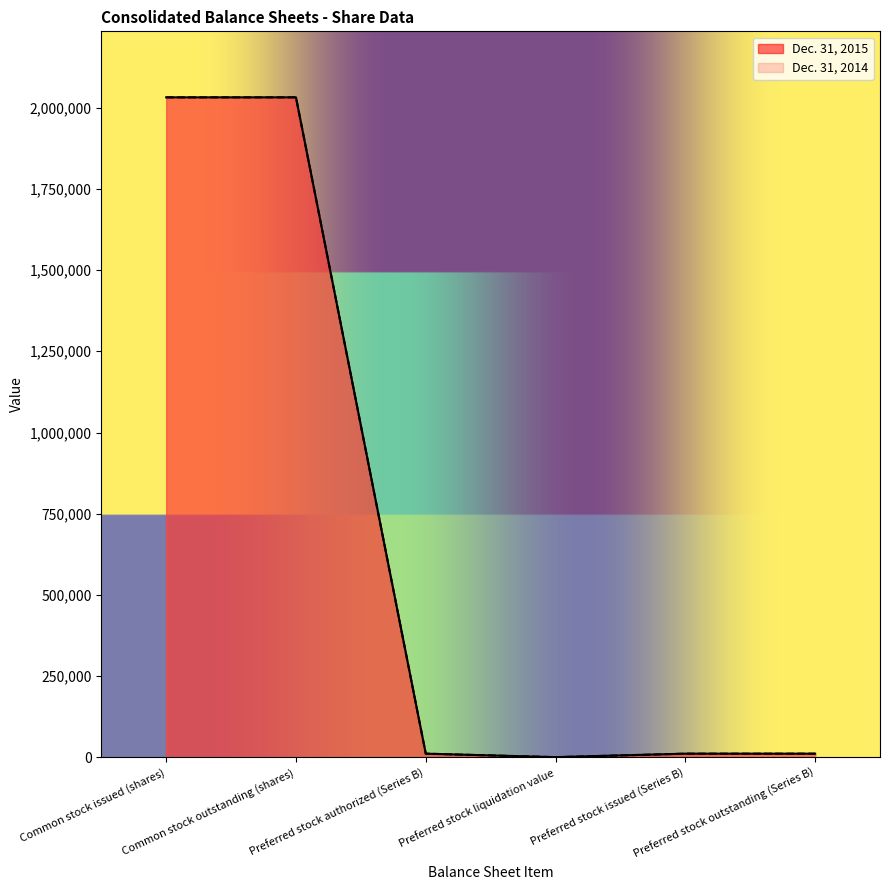

At how many categories does at least one series exceed 1491620?

2